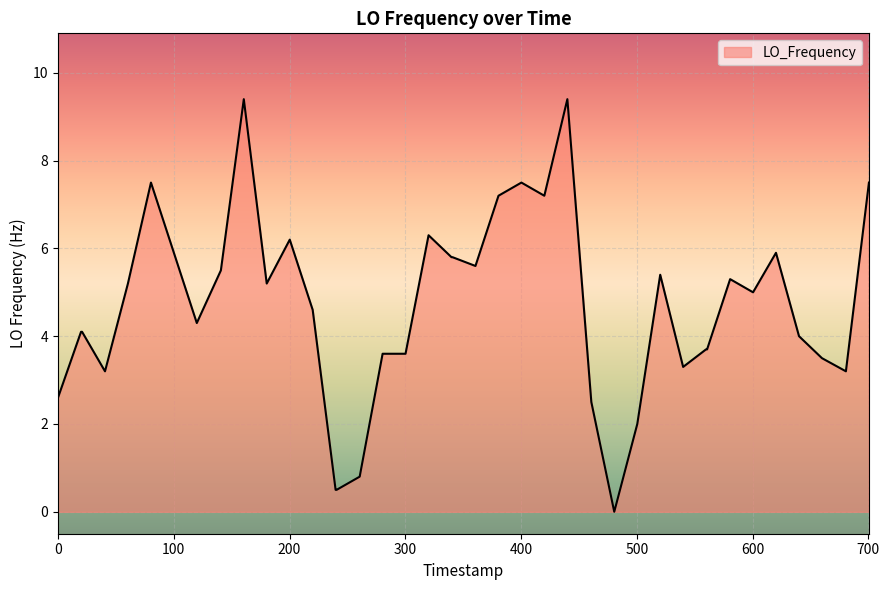

Count the number of categories in the chart.

40